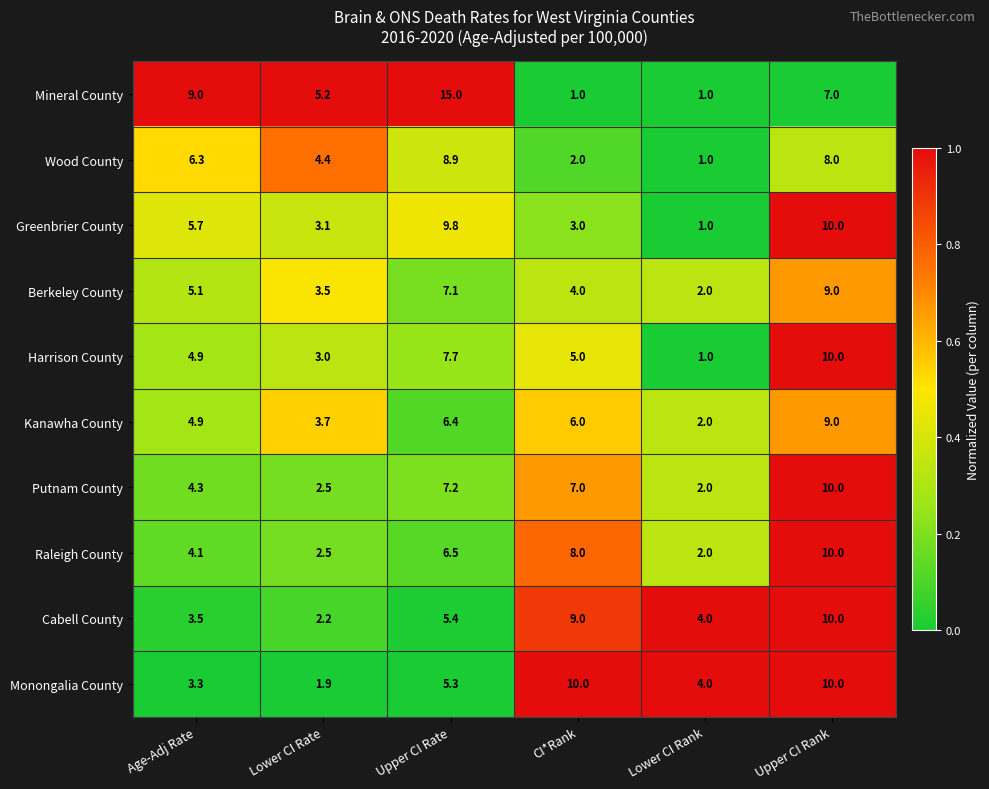

Is it true that Raleigh County equals 2.5 at Lower CI Rate?

True